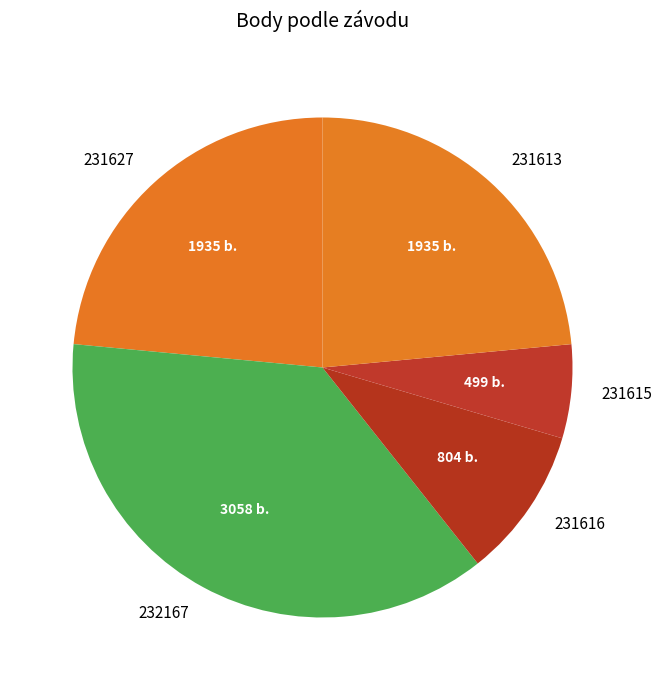

What is the ratio of the value at 231616 to the value at 231615?

1.6